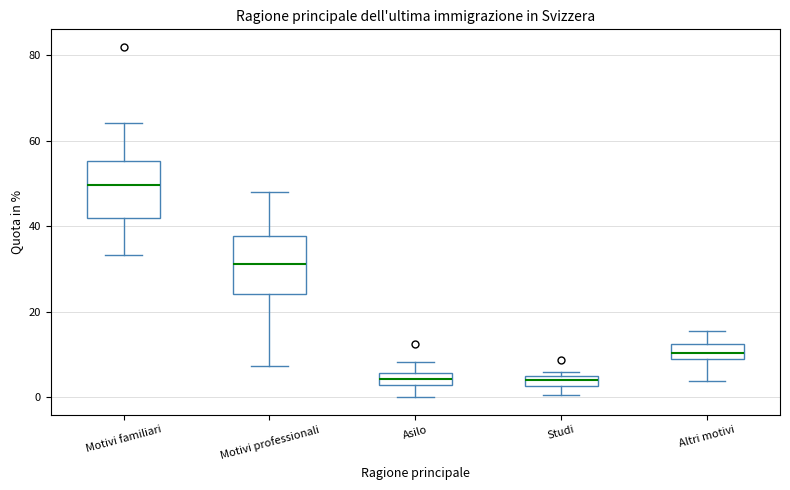

Where is the lower edge of the box for Asilo on the y-axis? The values are not printed on the chart, so give them approximately, as read against the axis.

2